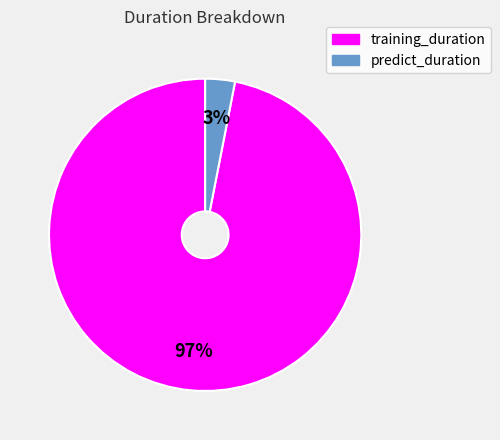

Which has a higher value, predict_duration or training_duration?

training_duration